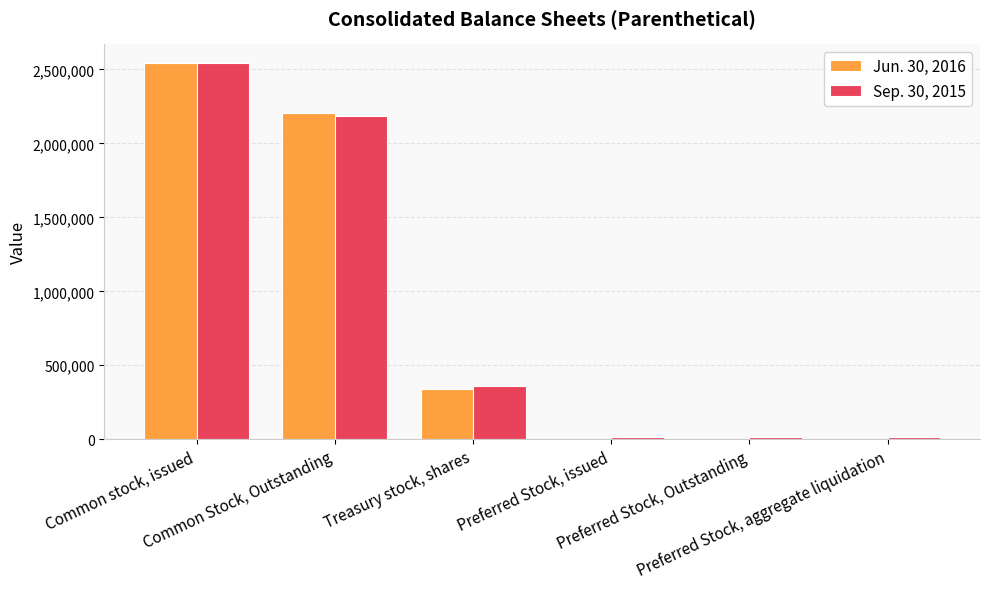

Count the number of data series in this chart.

2